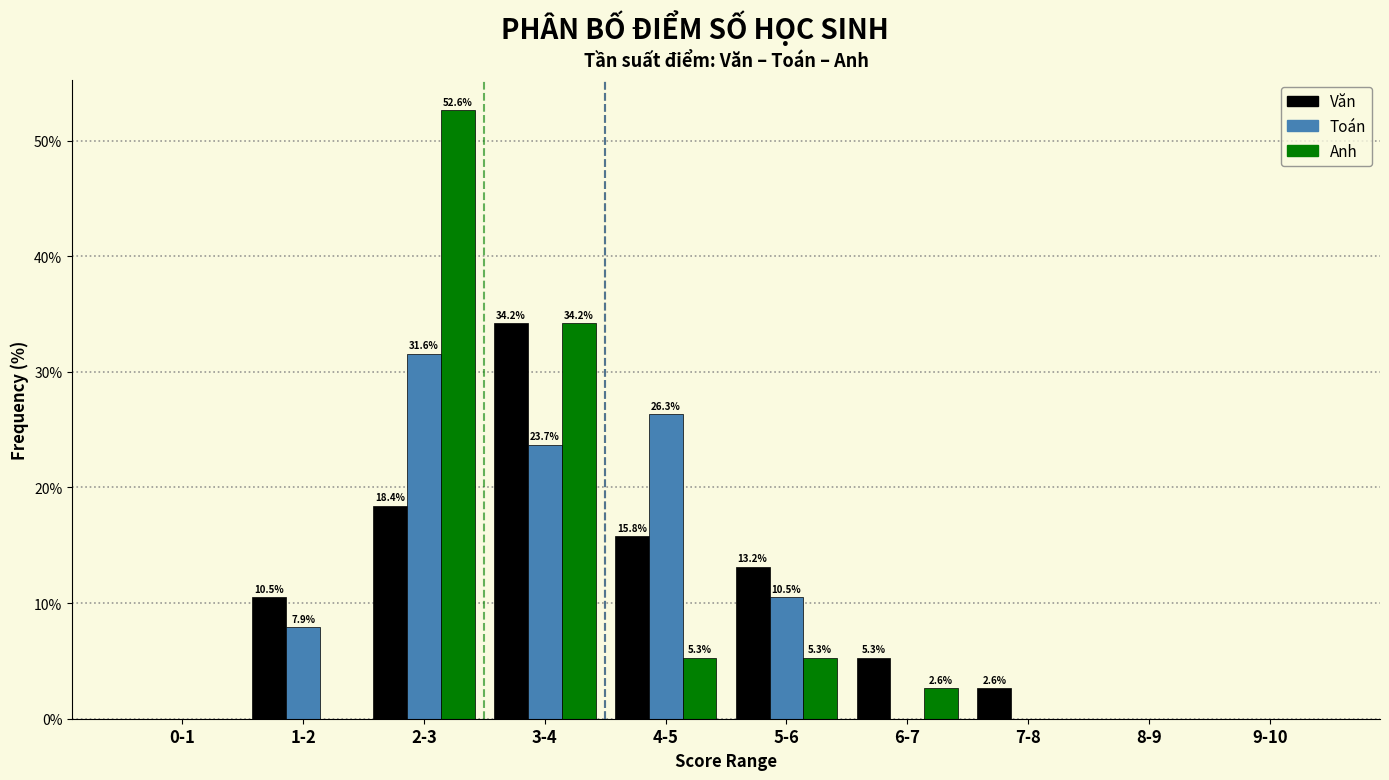

Reading left to right, transcribe all the data shown in this chart.

Văn: 0-1=0.0	1-2=10.5	2-3=18.4	3-4=34.2	4-5=15.8	5-6=13.2	6-7=5.3	7-8=2.6	8-9=0.0	9-10=0.0
Toán: 0-1=0.0	1-2=7.9	2-3=31.6	3-4=23.7	4-5=26.3	5-6=10.5	6-7=0.0	7-8=0.0	8-9=0.0	9-10=0.0
Anh: 0-1=0.0	1-2=0.0	2-3=52.6	3-4=34.2	4-5=5.3	5-6=5.3	6-7=2.6	7-8=0.0	8-9=0.0	9-10=0.0